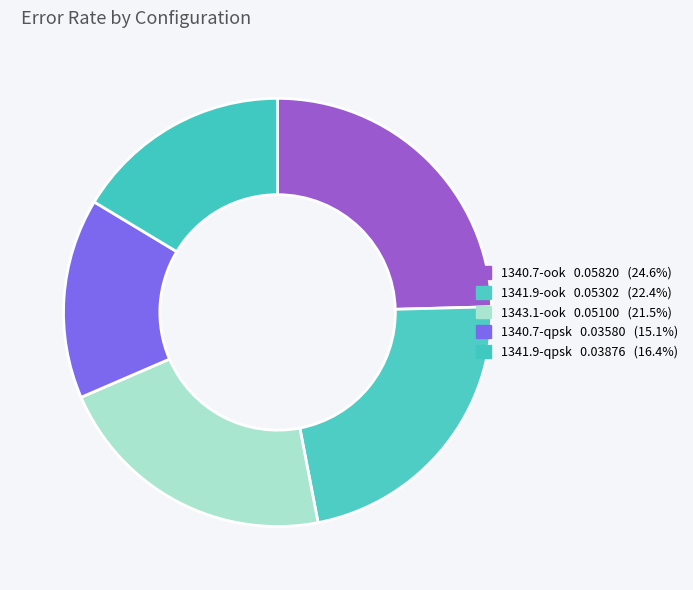

Rank the categories by value from lowest to highest.

1340.7-qpsk, 1341.9-qpsk, 1343.1-ook, 1341.9-ook, 1340.7-ook